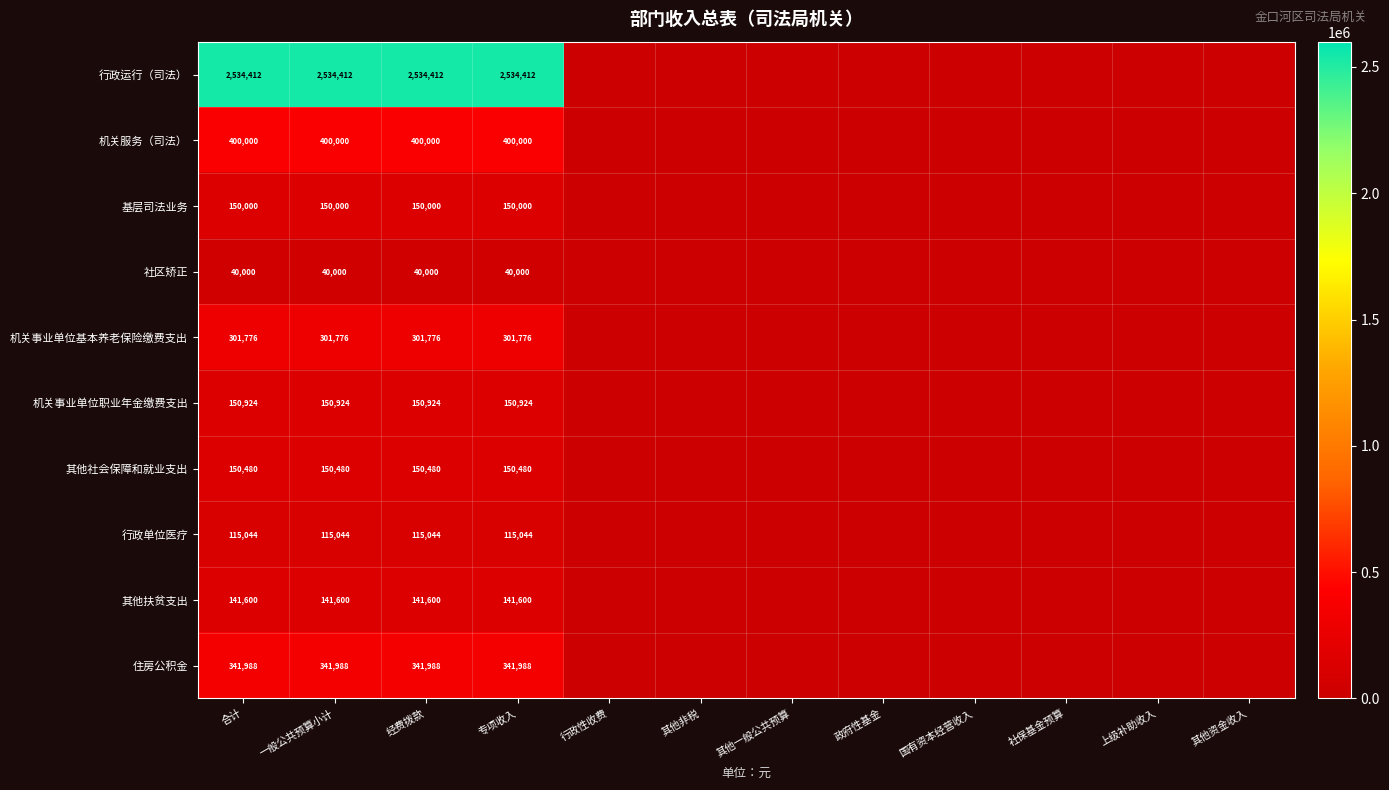

True or false: 其他扶贫支出 has a value of 141600 at 经费拨款.

True